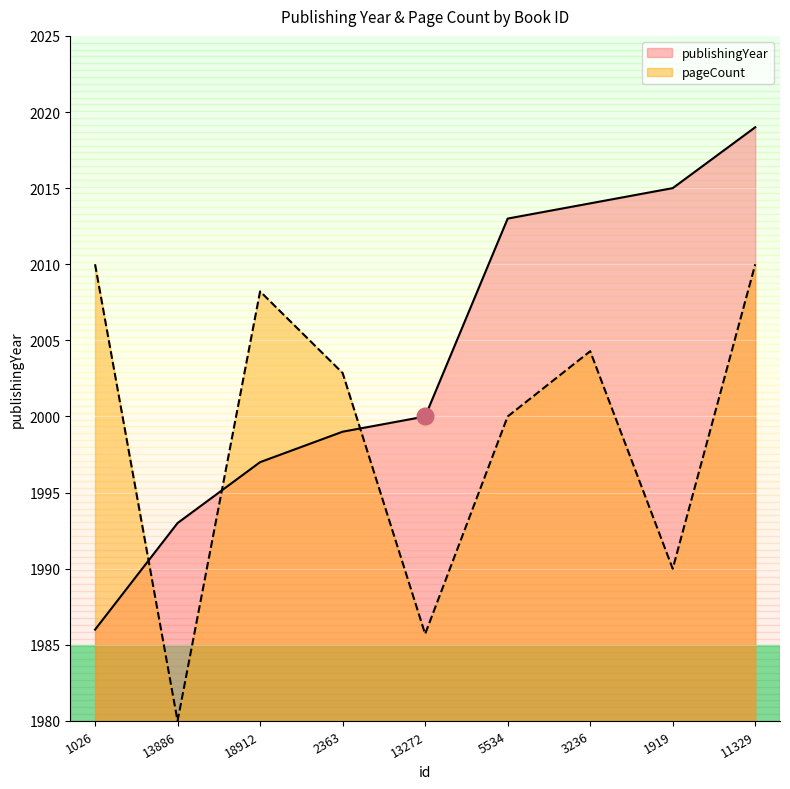

Which has a higher value, 11329 or 3236?

11329